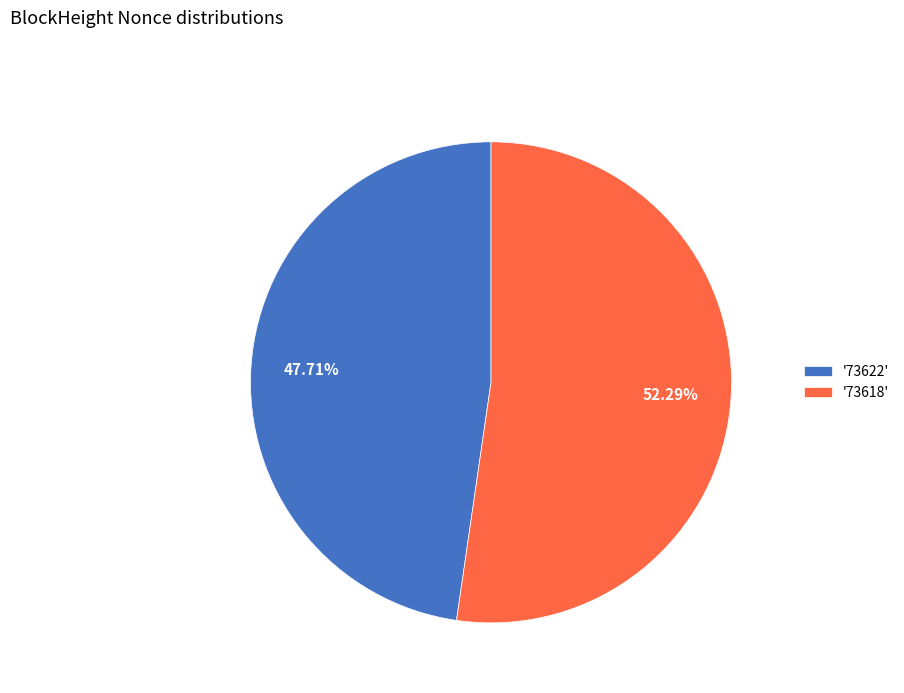

Which slice is the smallest?

'73622'